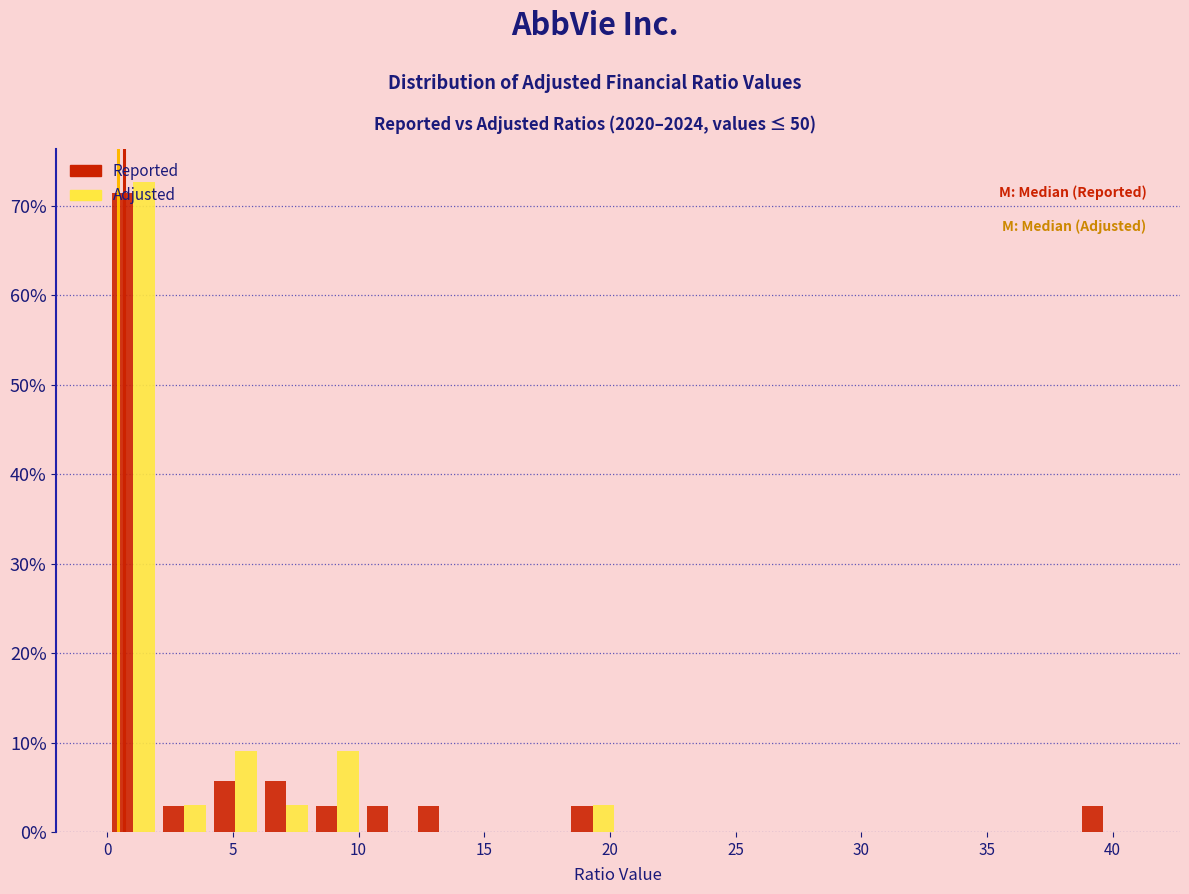

Reading left to right, list every range on the x-axis with the height of the bar of each series over it. Neither the bar edges nor the heights are printed on the chart, so give them approximately, as read against the axes.

0.0 to 2.0: Reported=71	Adjusted=73
2.0 to 4.0: Reported=3	Adjusted=3
4.0 to 6.0: Reported=6	Adjusted=9
6.0 to 8.0: Reported=6	Adjusted=3
8.0 to 10.0: Reported=3	Adjusted=9
10.0 to 12.0: Reported=3	Adjusted=0
12.0 to 14.0: Reported=3	Adjusted=0
14.0 to 16.5: Reported=0	Adjusted=0
16.5 to 18.5: Reported=0	Adjusted=0
18.5 to 20.5: Reported=3	Adjusted=3
20.5 to 22.5: Reported=0	Adjusted=0
22.5 to 24.5: Reported=0	Adjusted=0
24.5 to 26.5: Reported=0	Adjusted=0
26.5 to 28.5: Reported=0	Adjusted=0
28.5 to 30.5: Reported=0	Adjusted=0
30.5 to 32.5: Reported=0	Adjusted=0
32.5 to 34.5: Reported=0	Adjusted=0
34.5 to 36.5: Reported=0	Adjusted=0
36.5 to 38.5: Reported=0	Adjusted=0
38.5 to 40.5: Reported=3	Adjusted=0